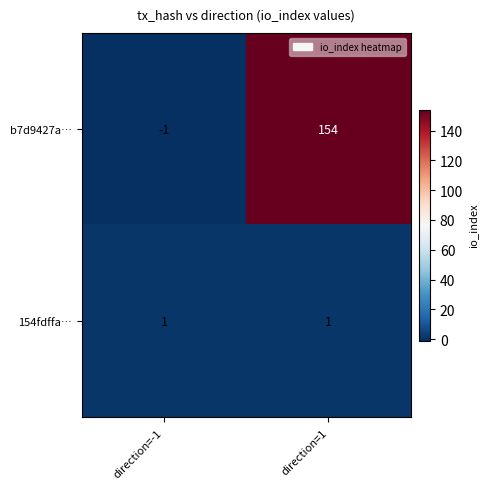

Rank the categories by b7d9427a… value from highest to lowest.

direction=1, direction=-1